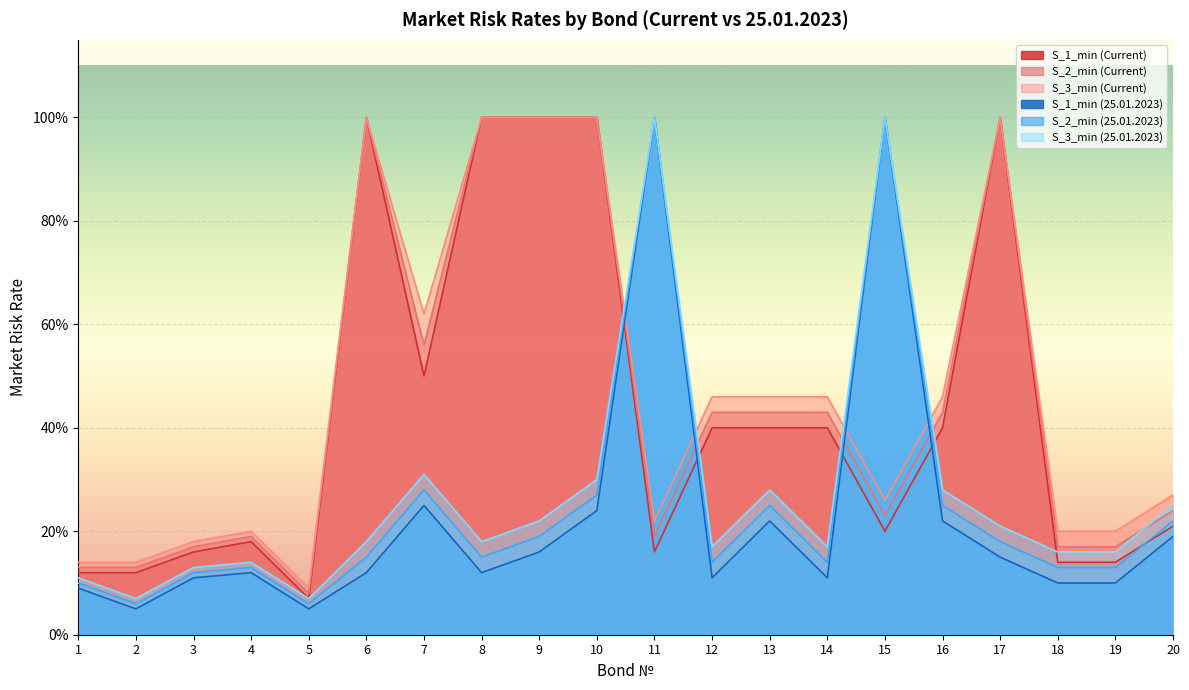

What is the value of the S_3_min (25.01.2023) point at the 6th from the left?

0.2